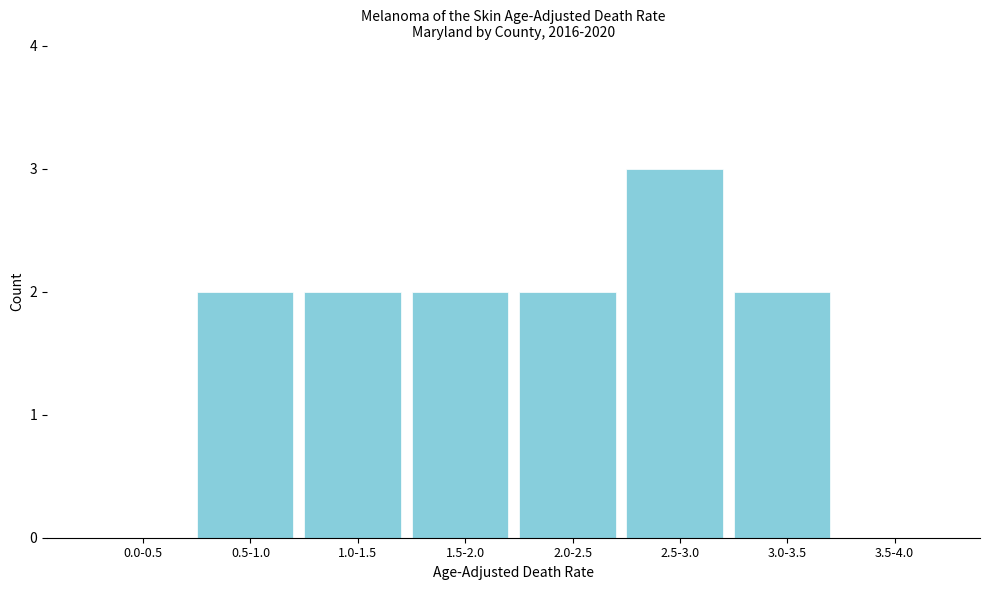

Reading left to right, what are all the values shown in this chart?

0.0-0.5=0	0.5-1.0=2	1.0-1.5=2	1.5-2.0=2	2.0-2.5=2	2.5-3.0=3	3.0-3.5=2	3.5-4.0=0